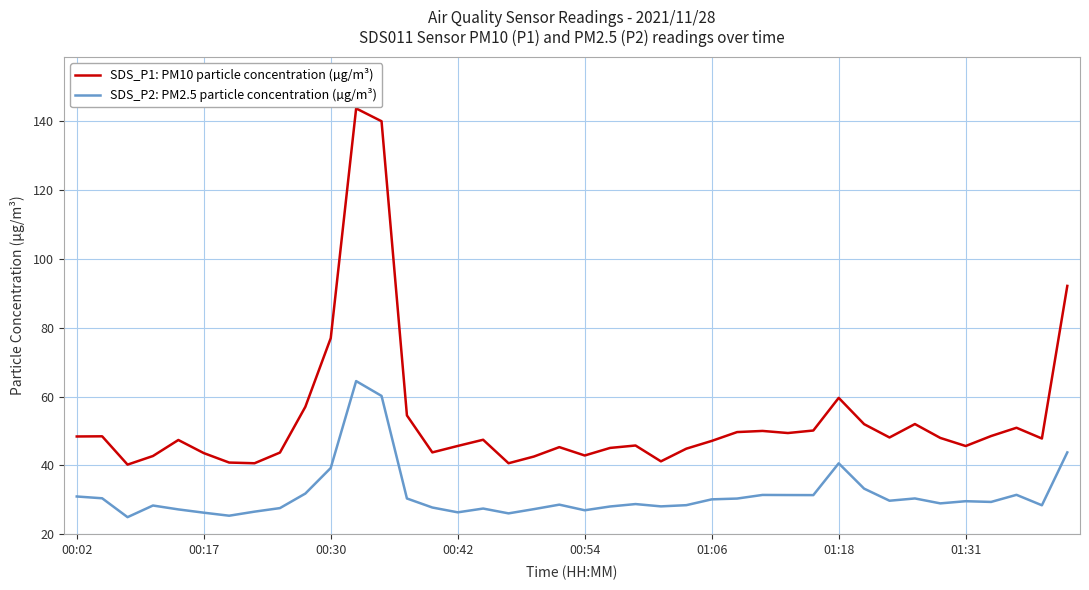

What is the maximum value shown in the chart?

143.7